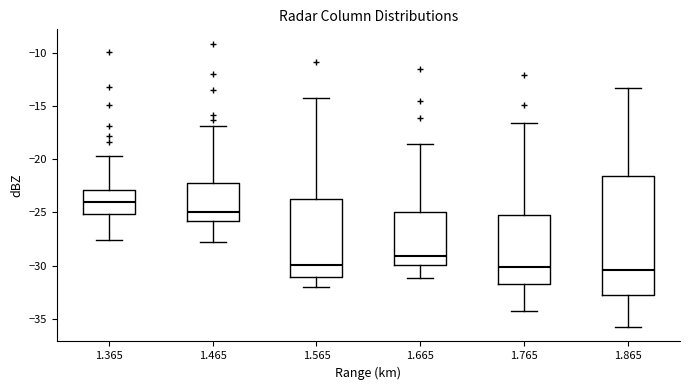

Which box's median line is the highest?

1.365